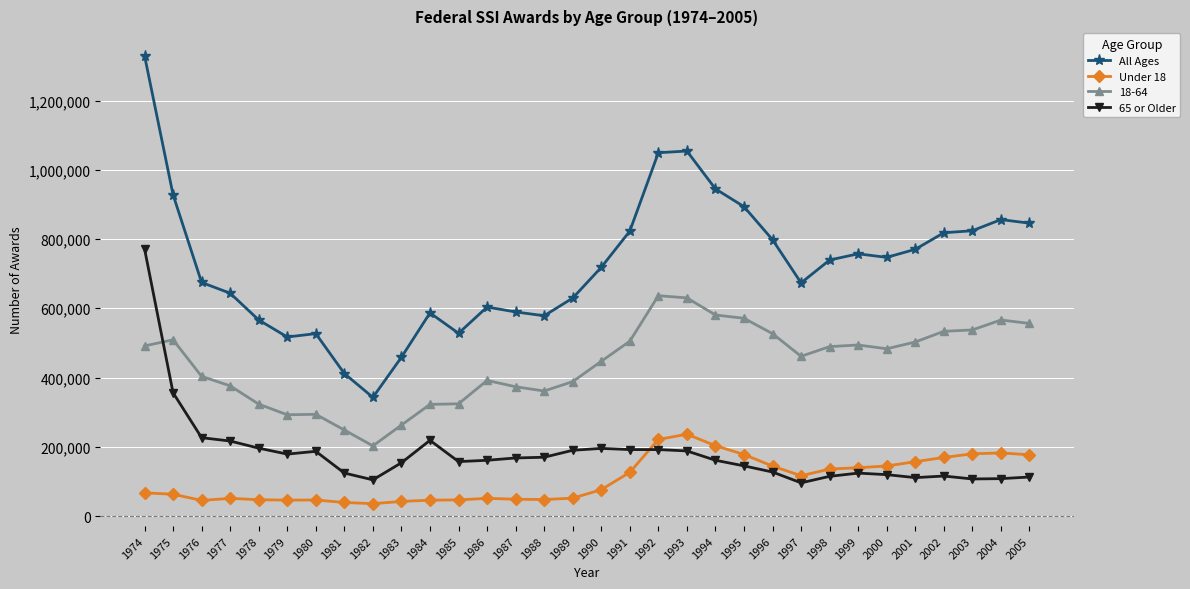

Which series has the largest total across all categories?

All Ages